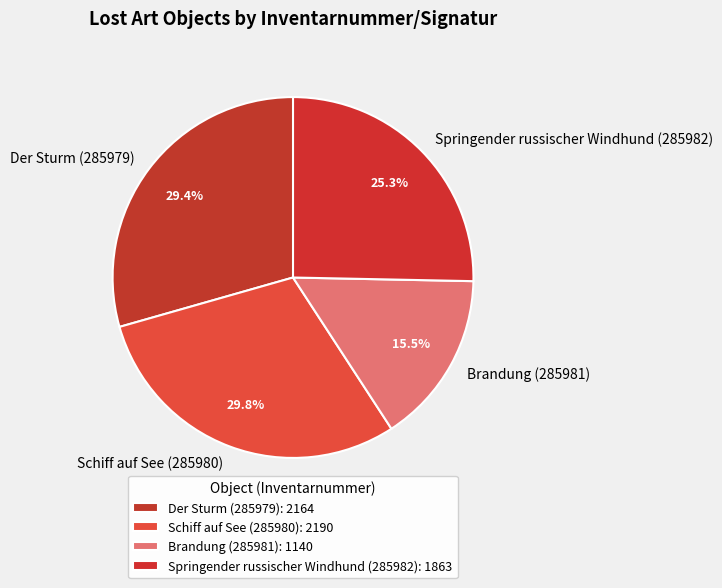

To the nearest percent, what is the combined percentage of Der Sturm (285979) and Springender russischer Windhund (285982)?

55%